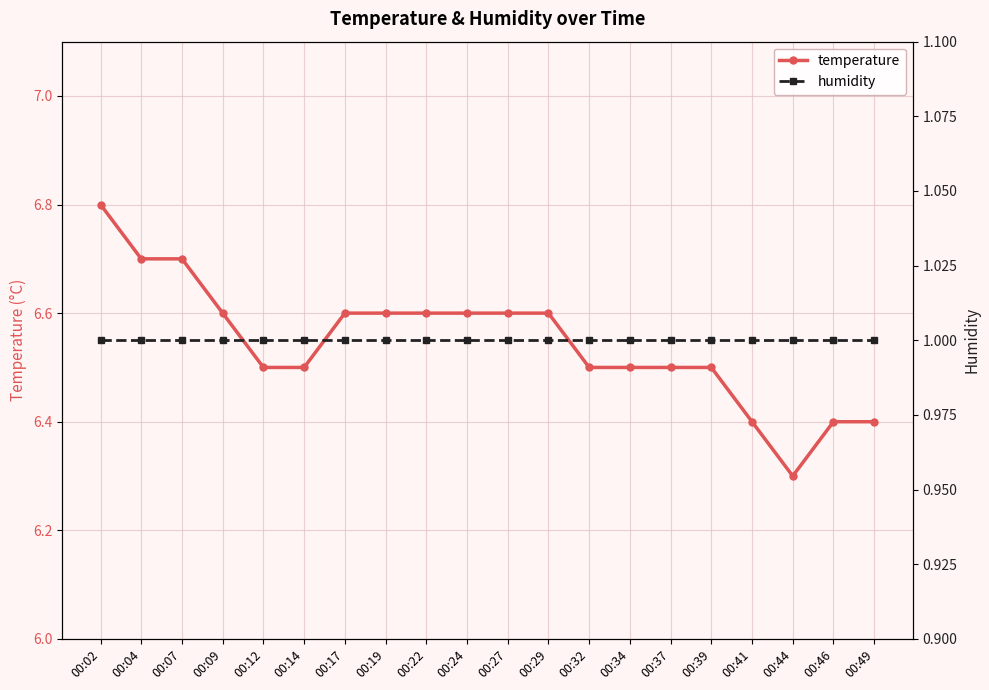

Which category has the highest value across all series?

00:02